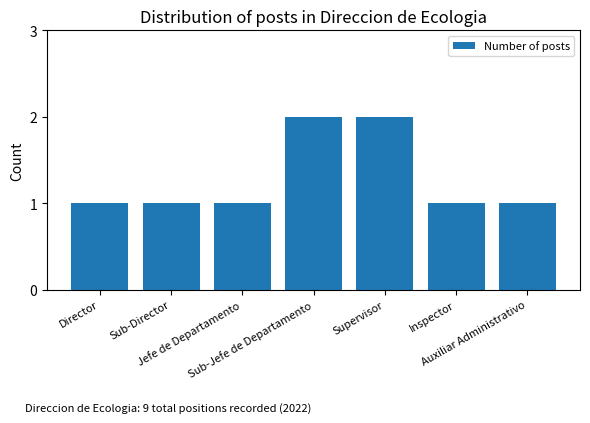

Reading left to right, extract all data points from this chart.

Director=1	Sub-Director=1	Jefe de Departamento=1	Sub-Jefe de Departamento=2	Supervisor=2	Inspector=1	Auxiliar Administrativo=1